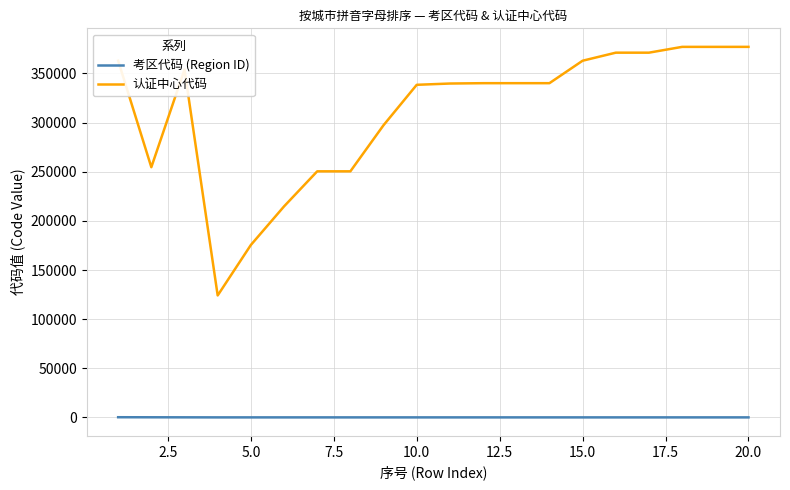

List the series in order of their peak value, highest first.

认证中心代码, 考区代码 (Region ID)